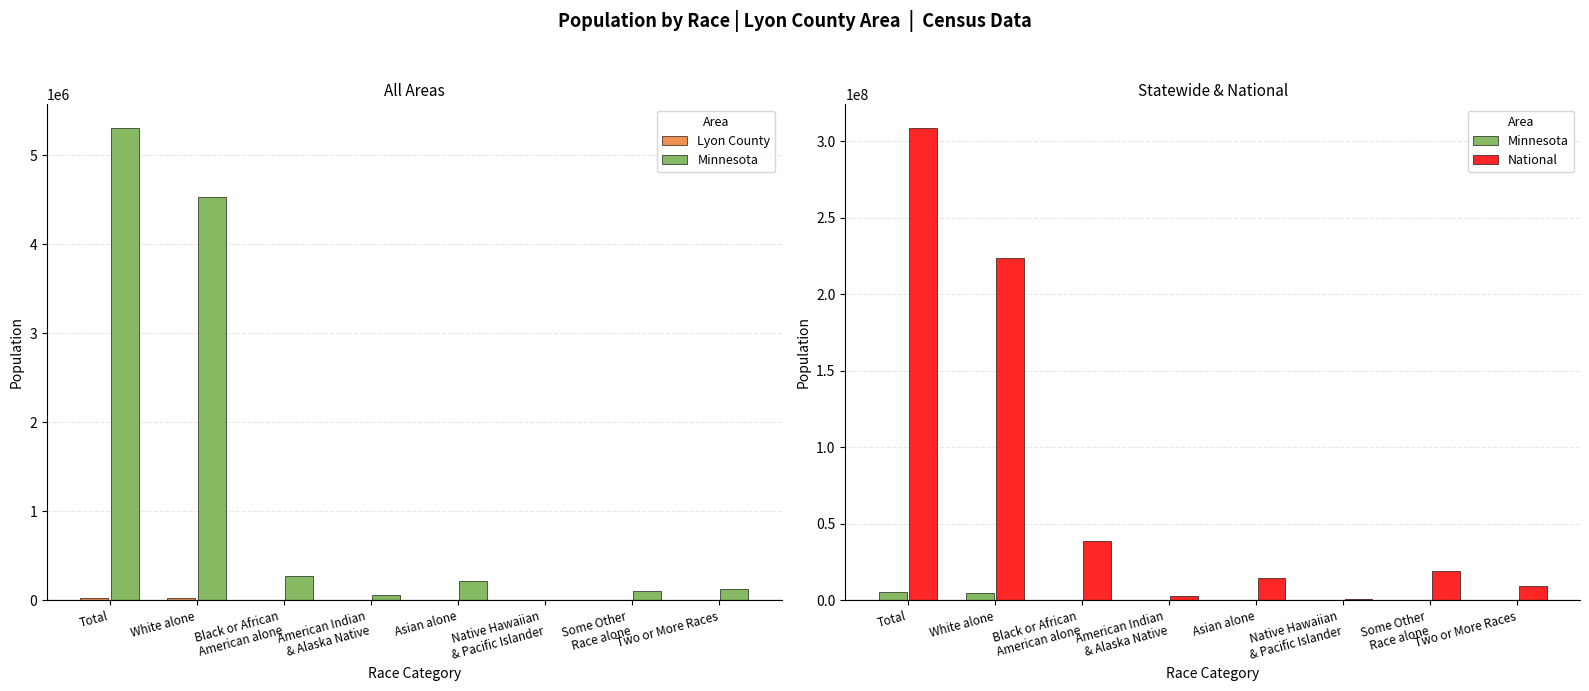

What is the label of the 6th bar from the right?

Black or African
American alone